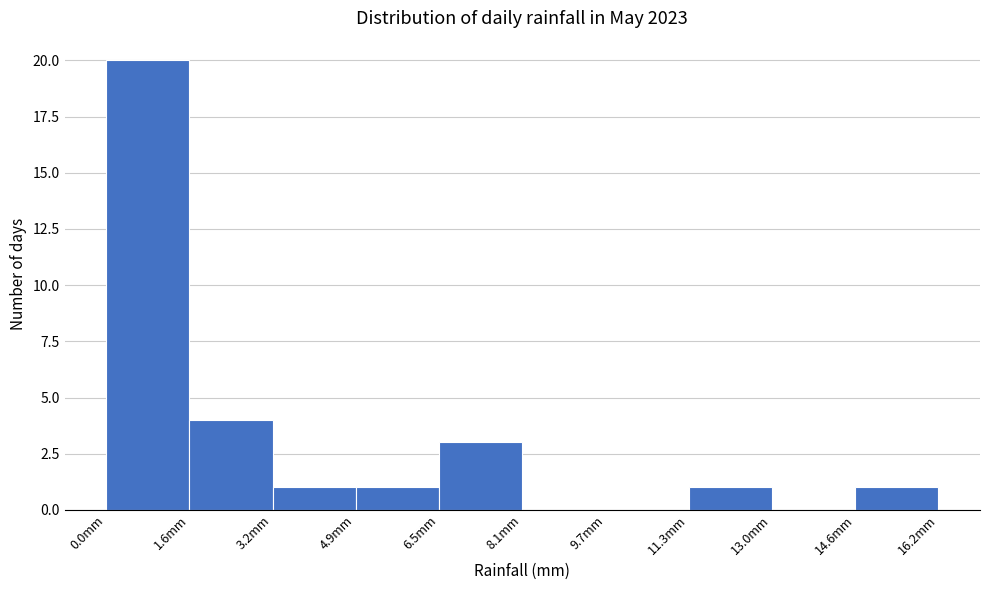

Reading left to right, transcribe this chart: for each bar, give the range it covers on the x-axis and its height. Neither the bar edges nor the heights are printed on the chart, so give them approximately, as read against the axes.

0.00 to 1.62: 20
1.62 to 3.24: 4
3.24 to 4.86: 1
4.86 to 6.48: 1
6.48 to 8.10: 3
8.10 to 9.72: 0
9.72 to 11.34: 0
11.34 to 12.96: 1
12.96 to 14.58: 0
14.58 to 16.20: 1